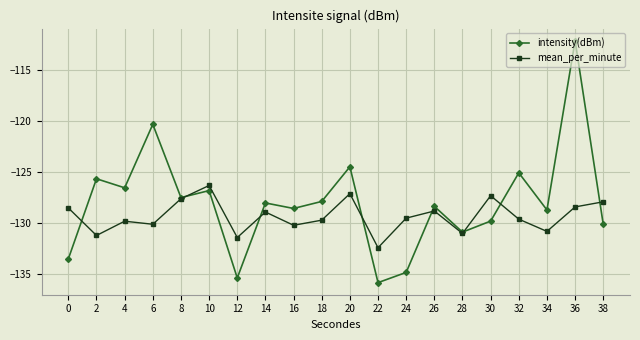

How many intersections are there between intensity(dBm) and mean_per_minute?

8